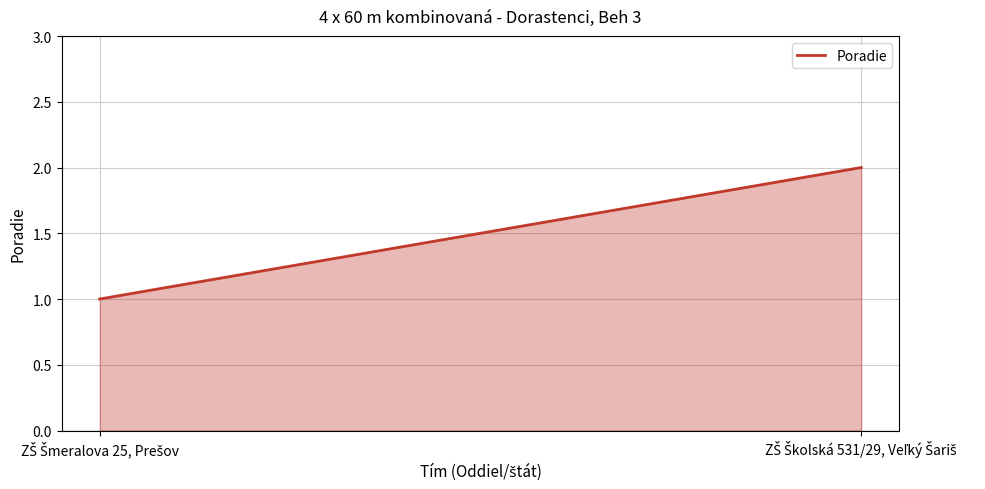

Reading left to right, transcribe all the data shown in this chart.

1	2